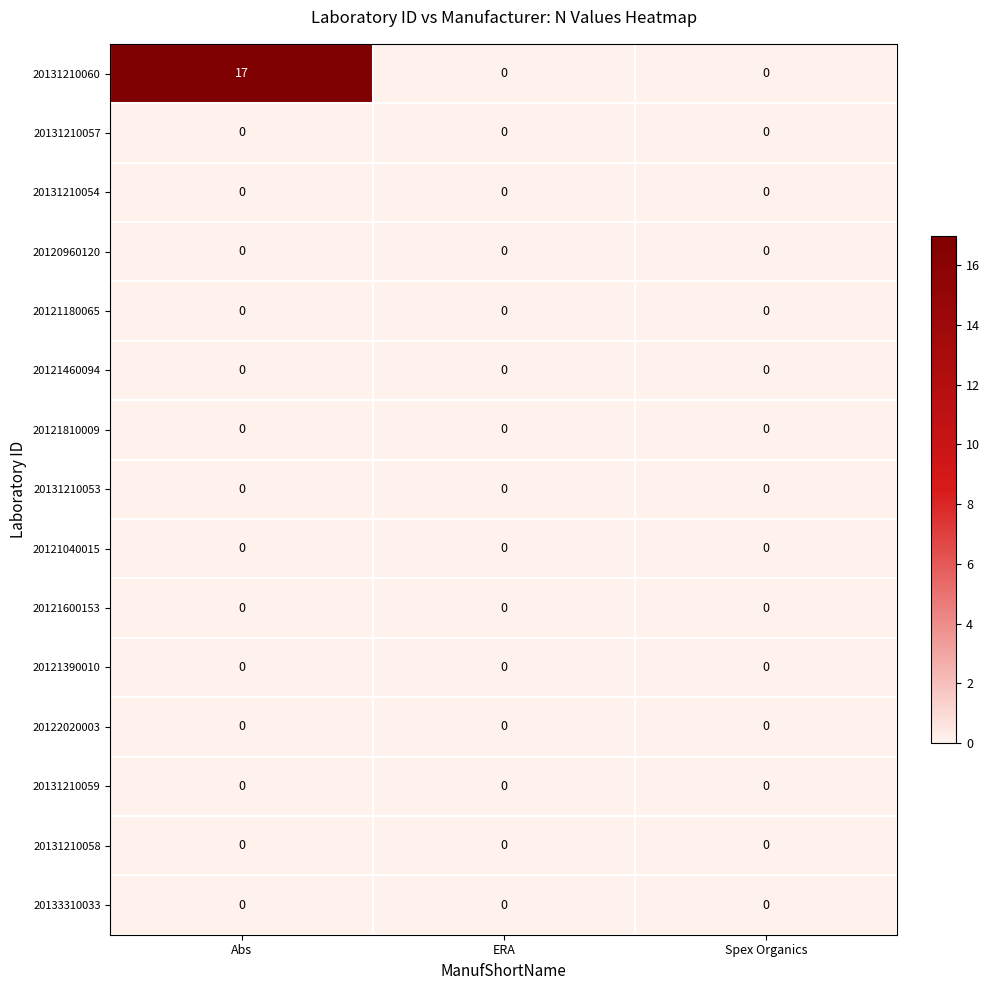

Which series has the largest range (max minus min)?

20131210060